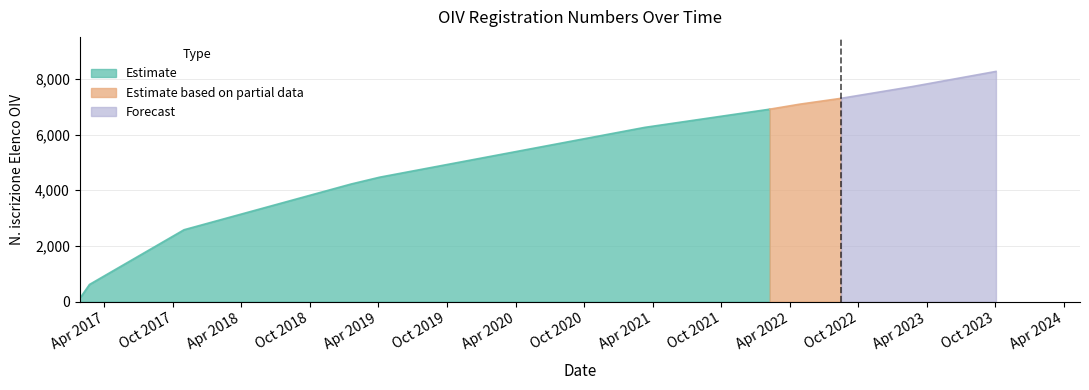

How many data points are above 6258?

5